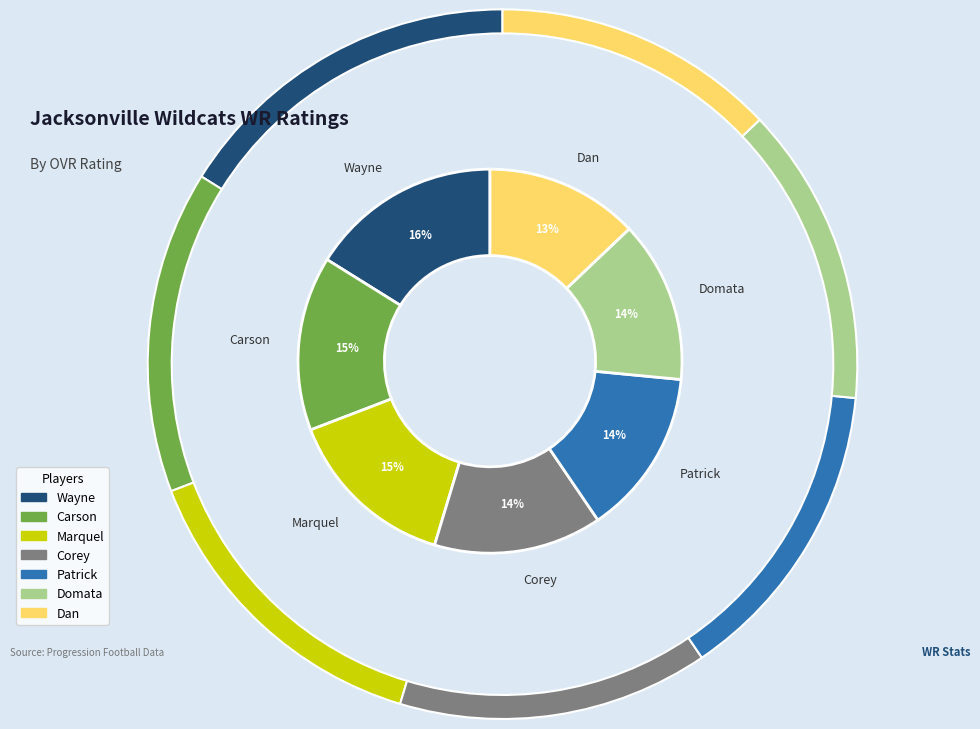

How many slices are in this pie chart?

7